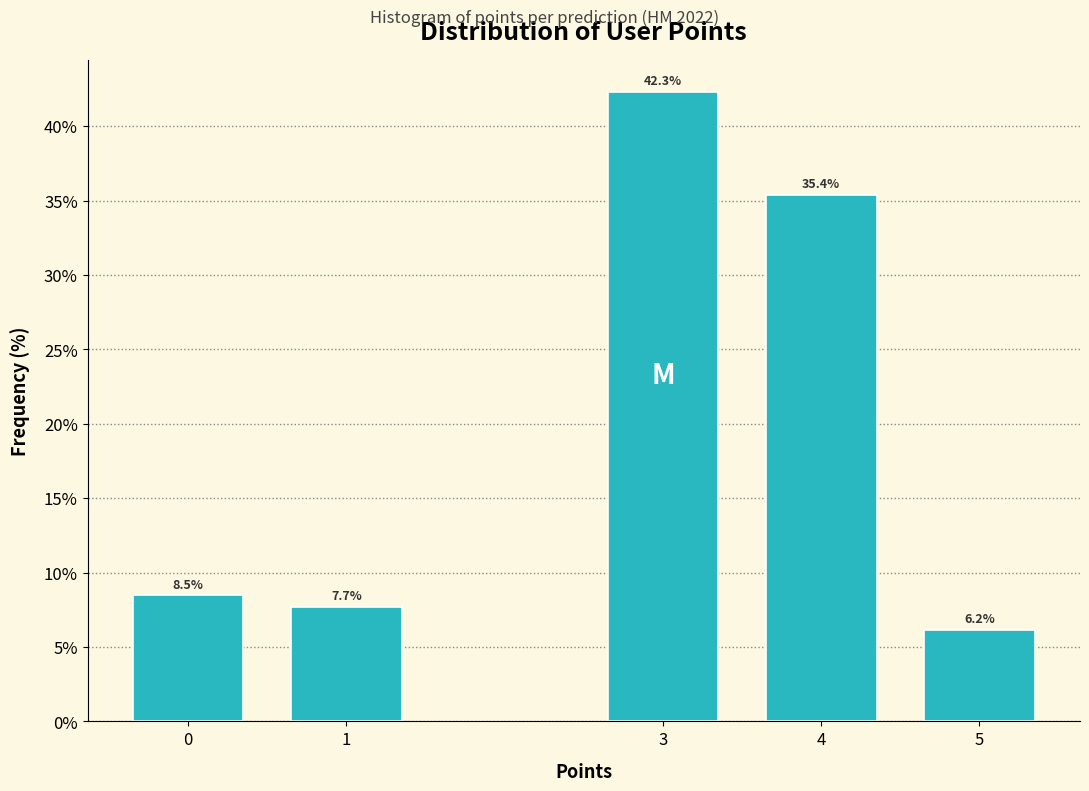

Reading left to right, transcribe all the data shown in this chart.

0=8.5	1=7.7	3=42.3	4=35.4	5=6.2